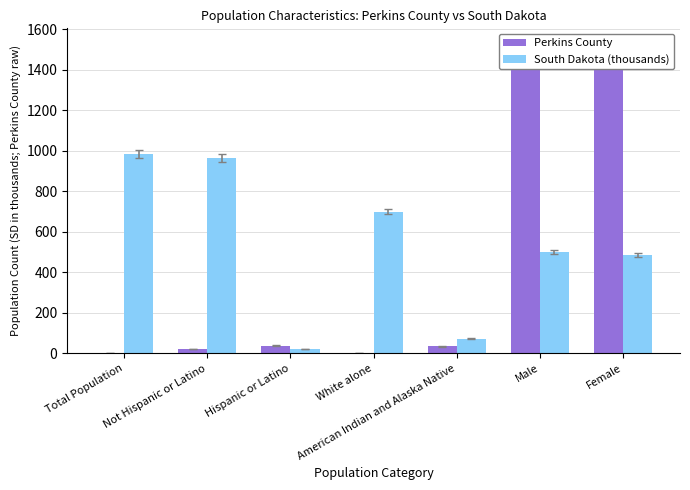

What are all the series names shown in the legend?

Perkins County, South Dakota (thousands)